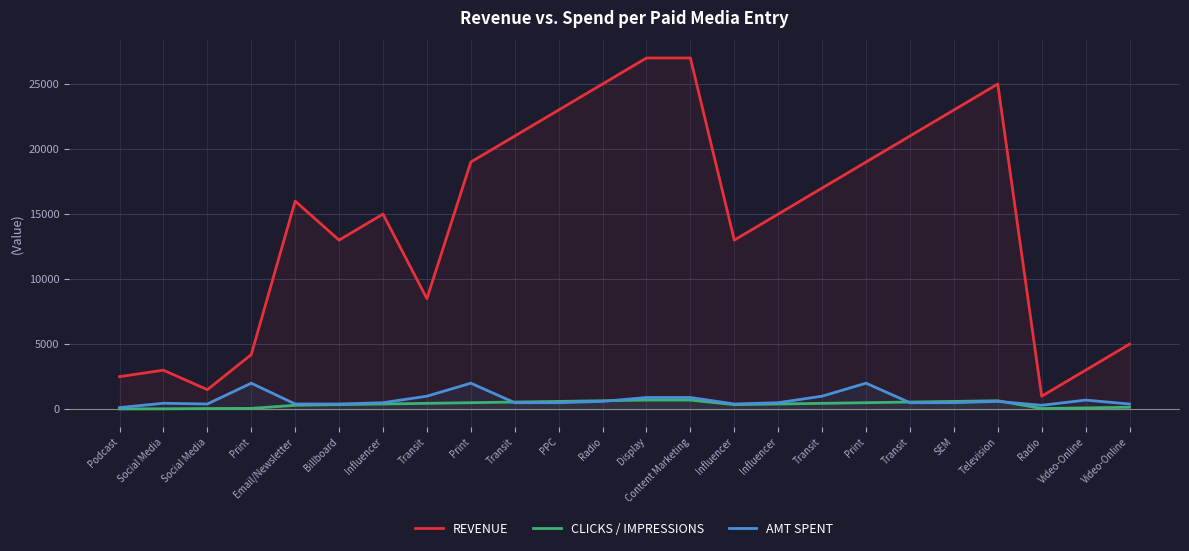

Reading right to left, list all the values displayed in this chart.

REVENUE: 5000	3000	1000	25000	23000	21000	19000	17000	15000	13000	27000	27000	25000	23000	21000	19000	8500	15000	13000	16000	4200	1500	3000	2500
CLICKS / IMPRESSIONS: 150	100	50	650	600	550	500	450	400	350	700	700	650	600	550	500	450	400	350	300	62	52	32	22
AMT SPENT: 400	700	300	600	500	500	2000	1000	500	400	900	900	600	500	500	2000	1000	500	400	400	2000	400	456	123